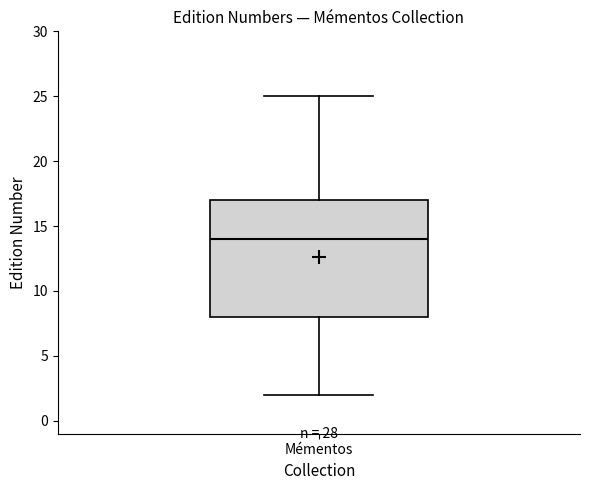

Where does the lower whisker of the box for Mémentos end on the y-axis? The values are not printed on the chart, so give them approximately, as read against the axis.

2